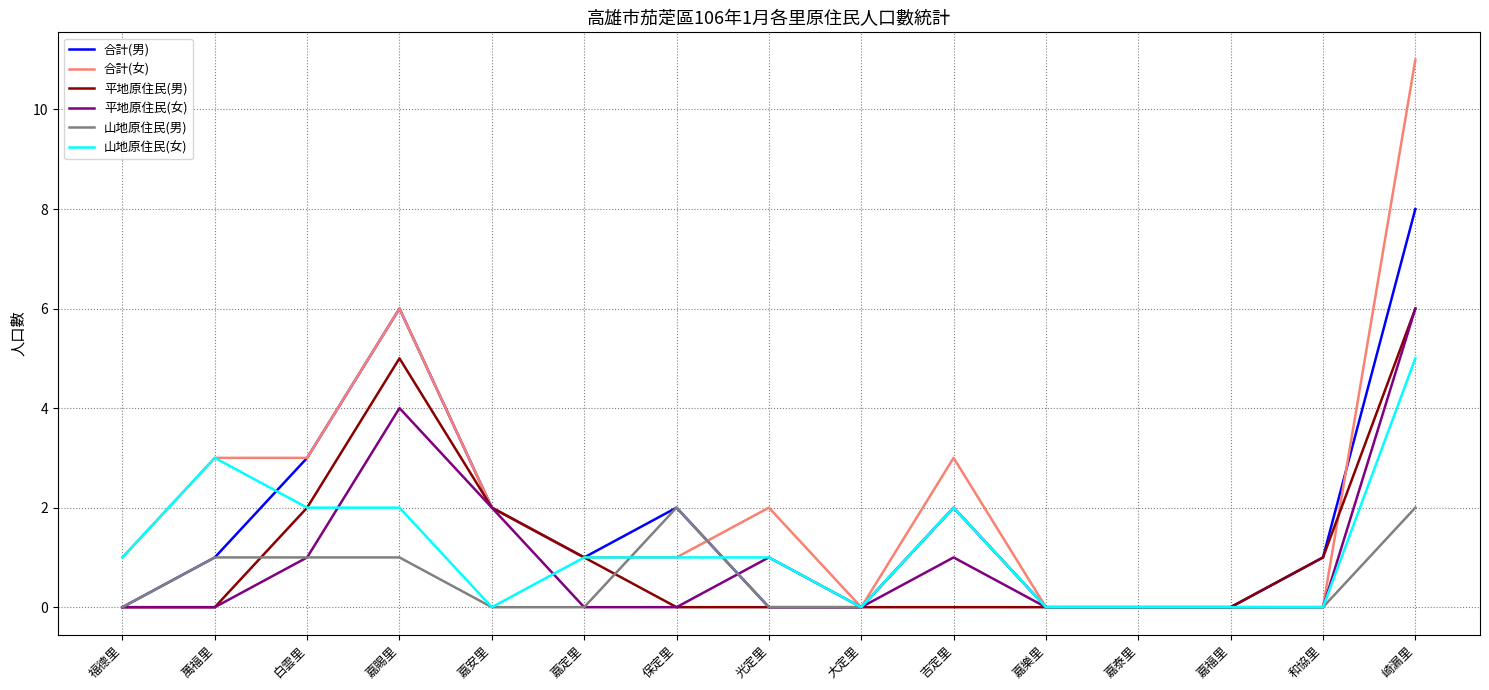

What position from the left is 嘉賜里?

4